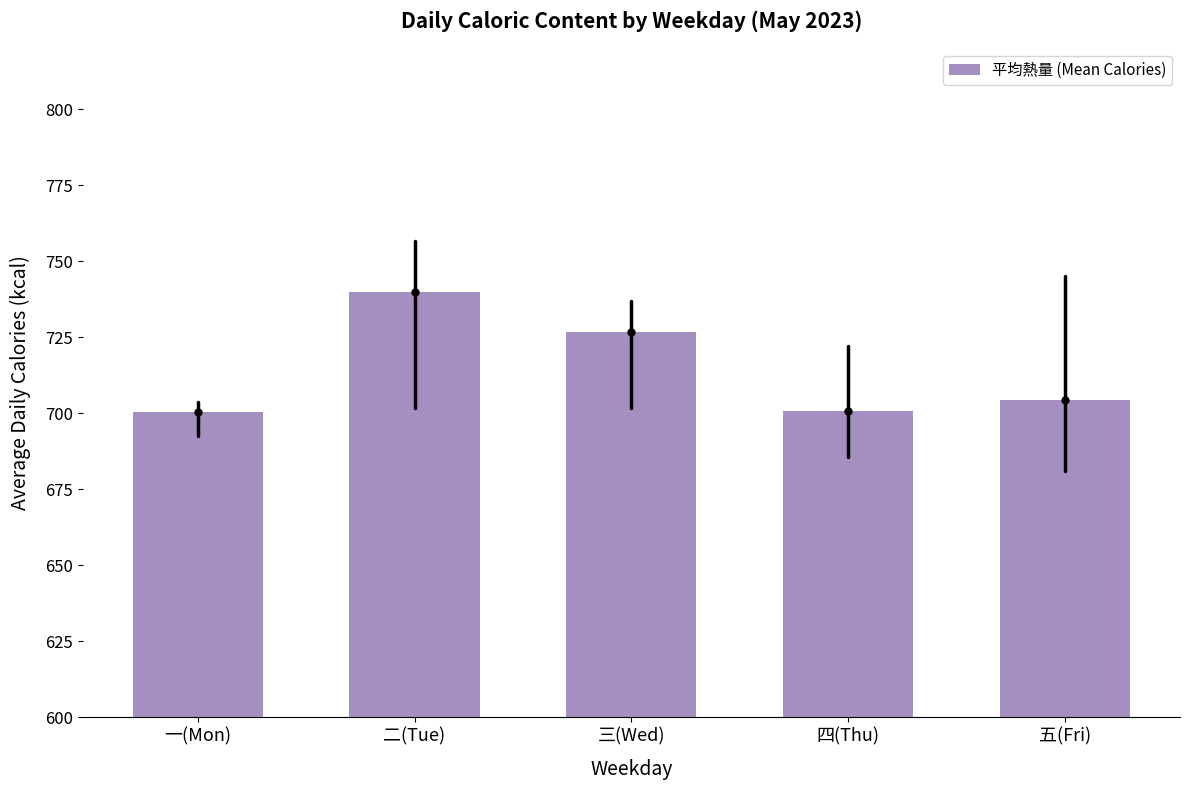

What is the maximum value shown in the chart?

739.7